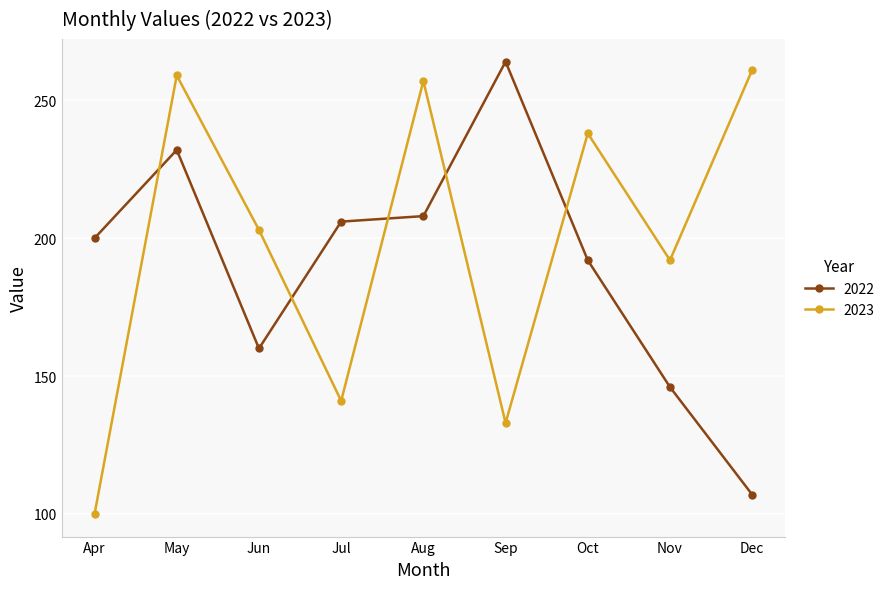

Rank the categories by 2022 value from highest to lowest.

Sep, May, Aug, Jul, Apr, Oct, Jun, Nov, Dec